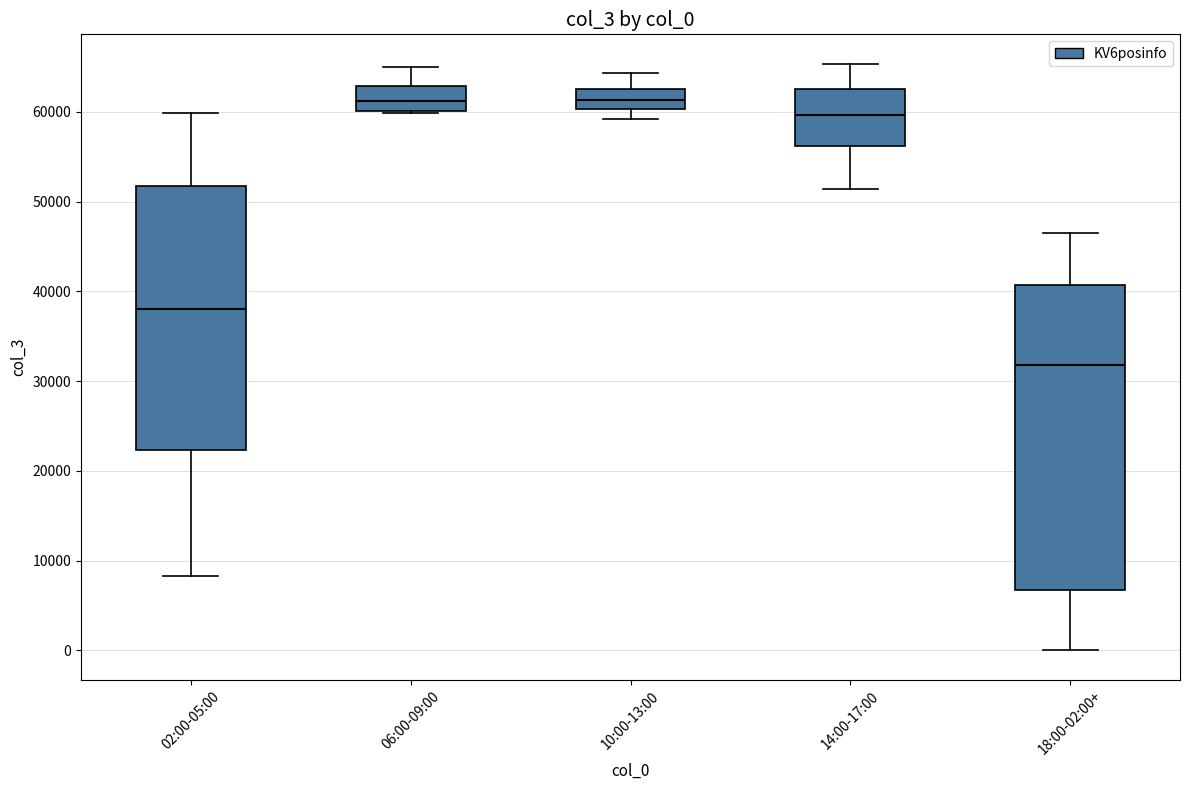

Where does the upper whisker of the box for 06:00-09:00 end on the y-axis? The values are not printed on the chart, so give them approximately, as read against the axis.

65000